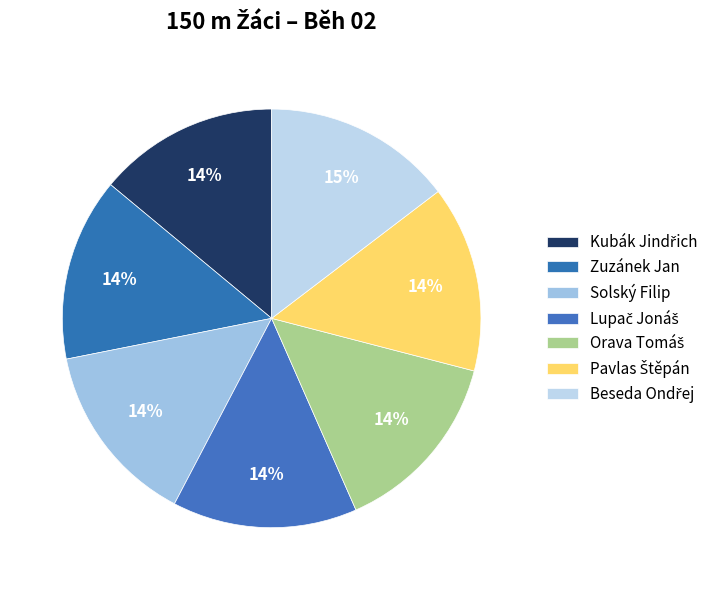

The Lupač Jonáš slice represents 14% of the pie. True or false?

True